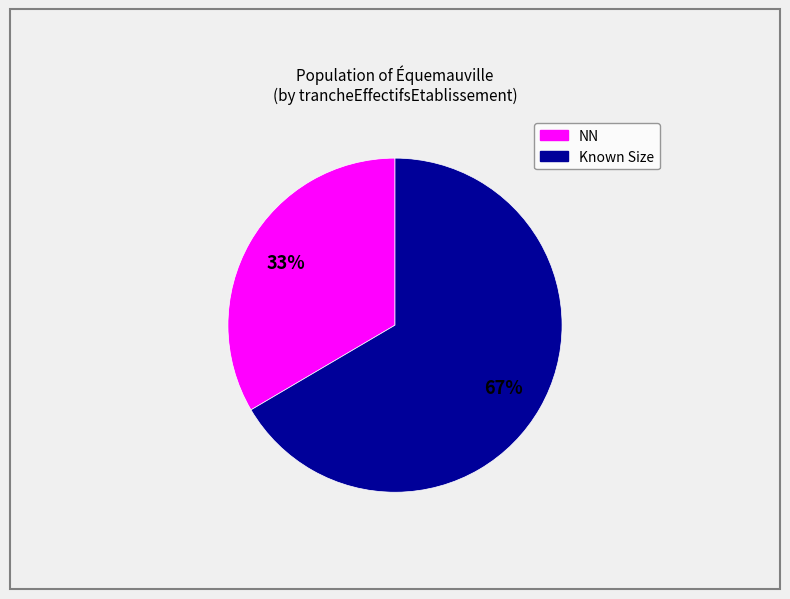

Is there a majority slice in this chart?

Yes